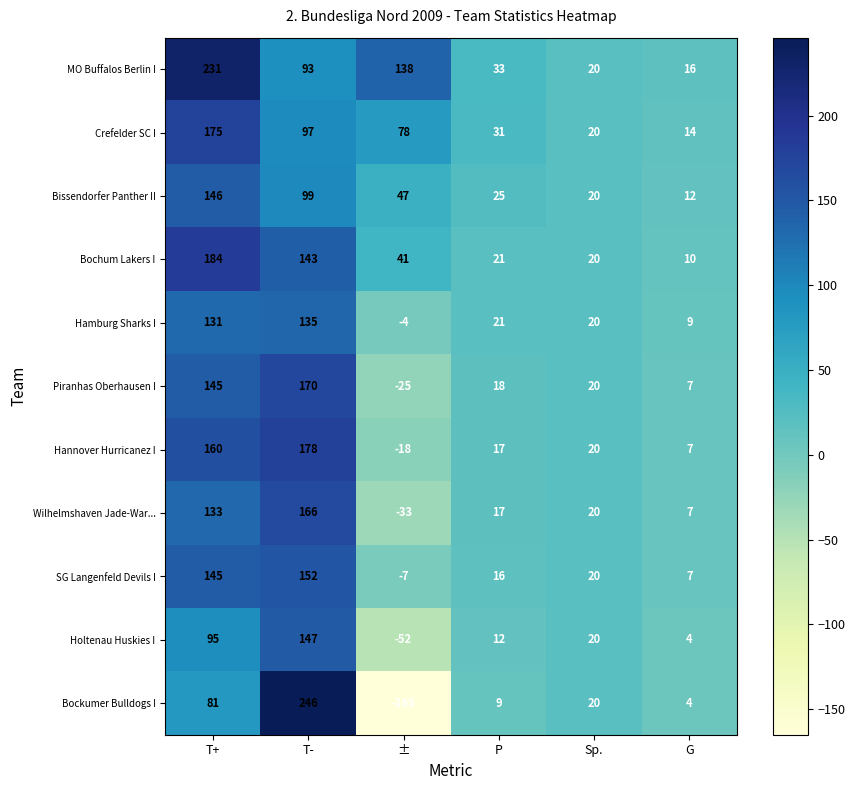

Which series changed the most between T- and ±?

Bockumer Bulldogs I